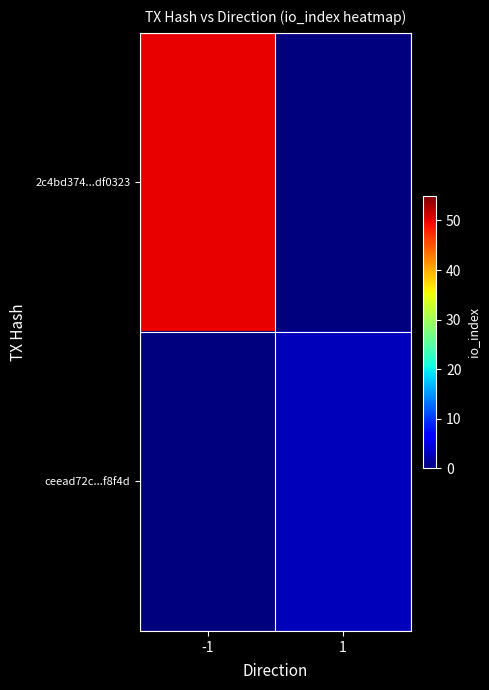

Reading left to right, list all the values displayed in this chart.

2c4bd374...df0323: -1=50	1=0
ceead72c...f8f4d: -1=0	1=3